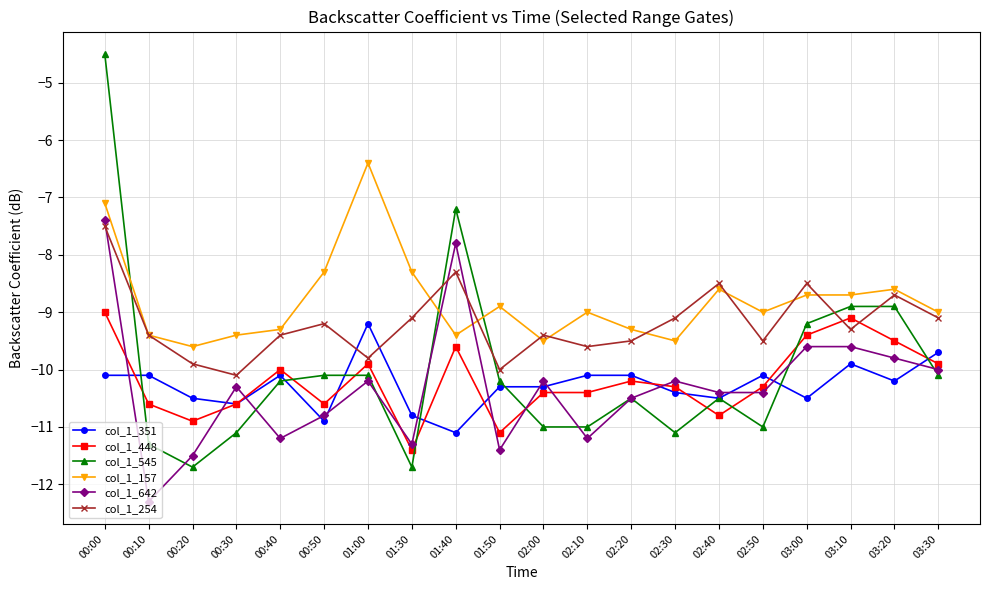

What is the difference between the highest and lowest values at 02:20?

1.2